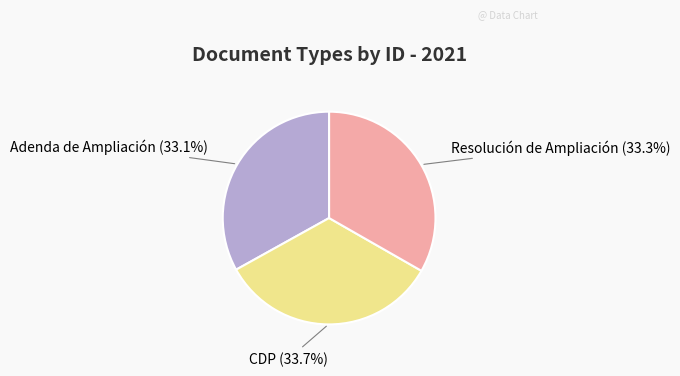

How many slices are in this pie chart?

3